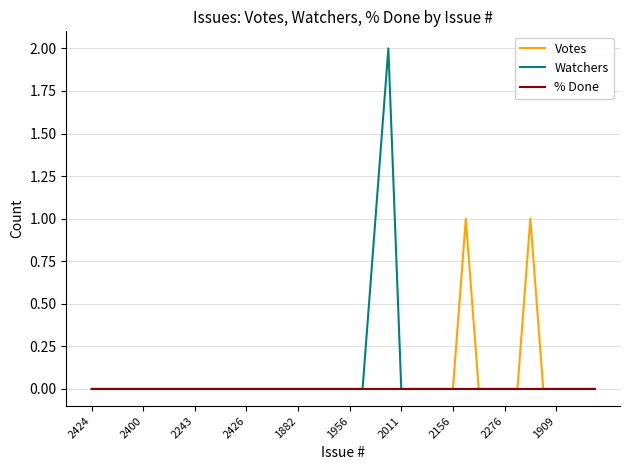

Which series has the largest range (max minus min)?

Watchers